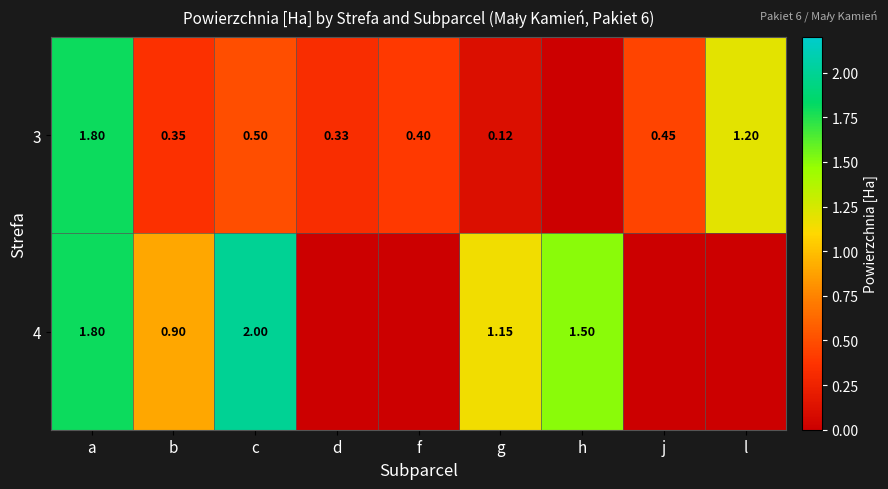

True or false: 4 has a value of -0.8 at f.

False